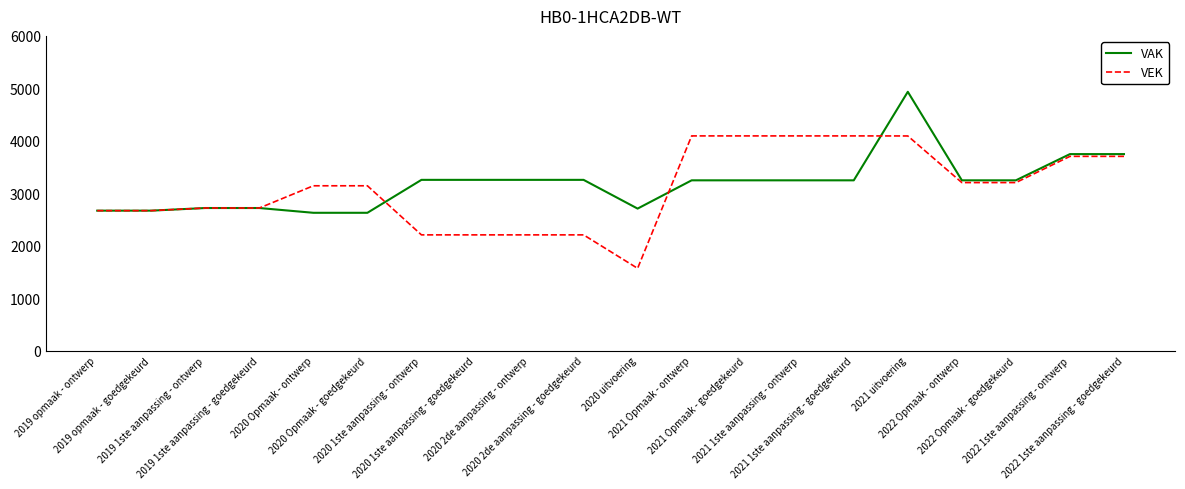

What position from the right is 2021 1ste aanpassing - ontwerp?

7